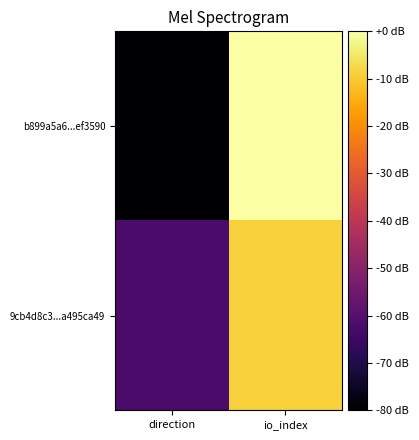

Which series changed the most between direction and io_index?

b899a5a6...ef3590